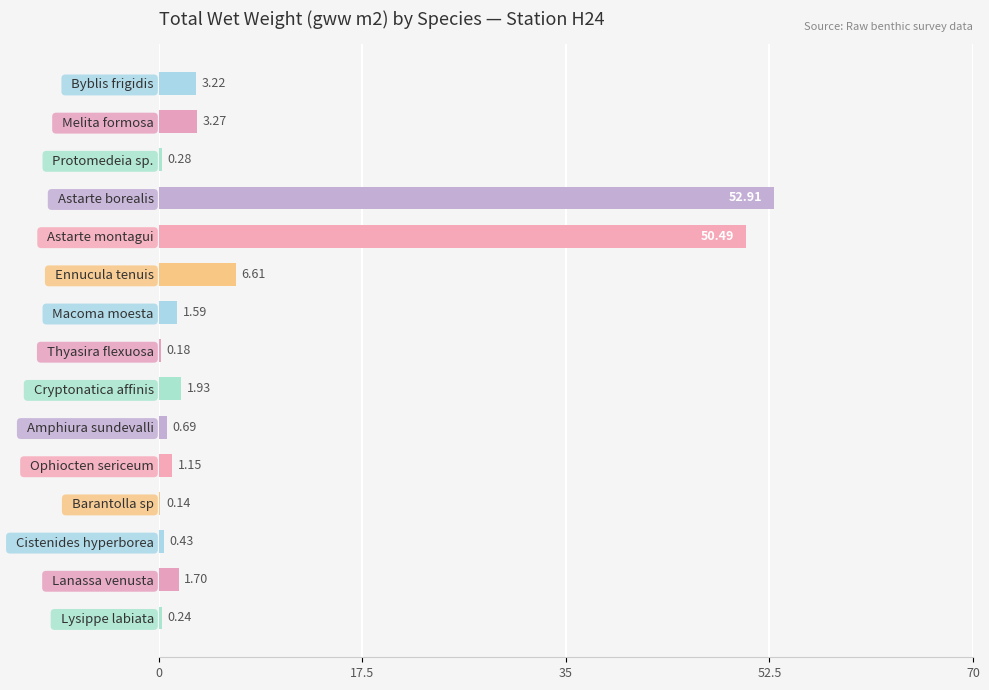

Which category has the highest value across all series?

  Astarte borealis